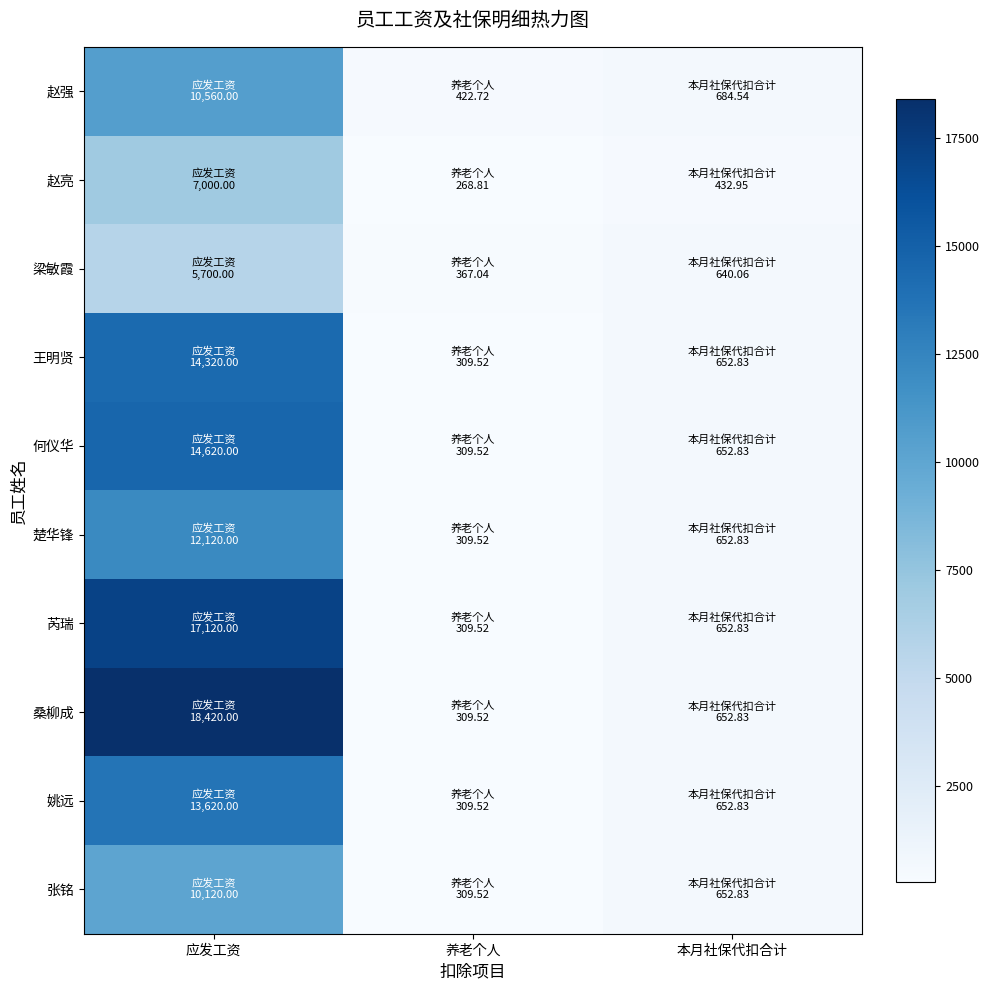

How many distinct data groups are displayed?

10